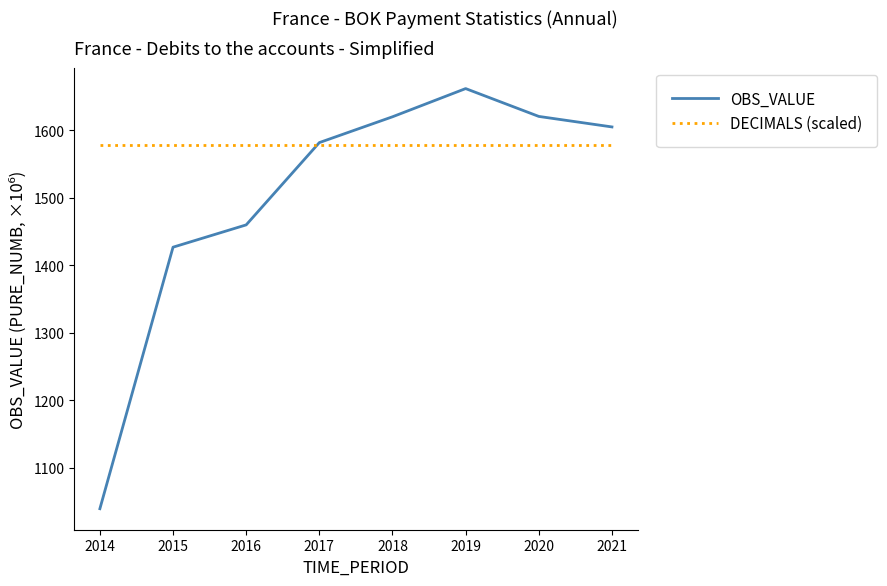

What is the sum of the DECIMALS (scaled) values at 2014 and 2017?

3156.8